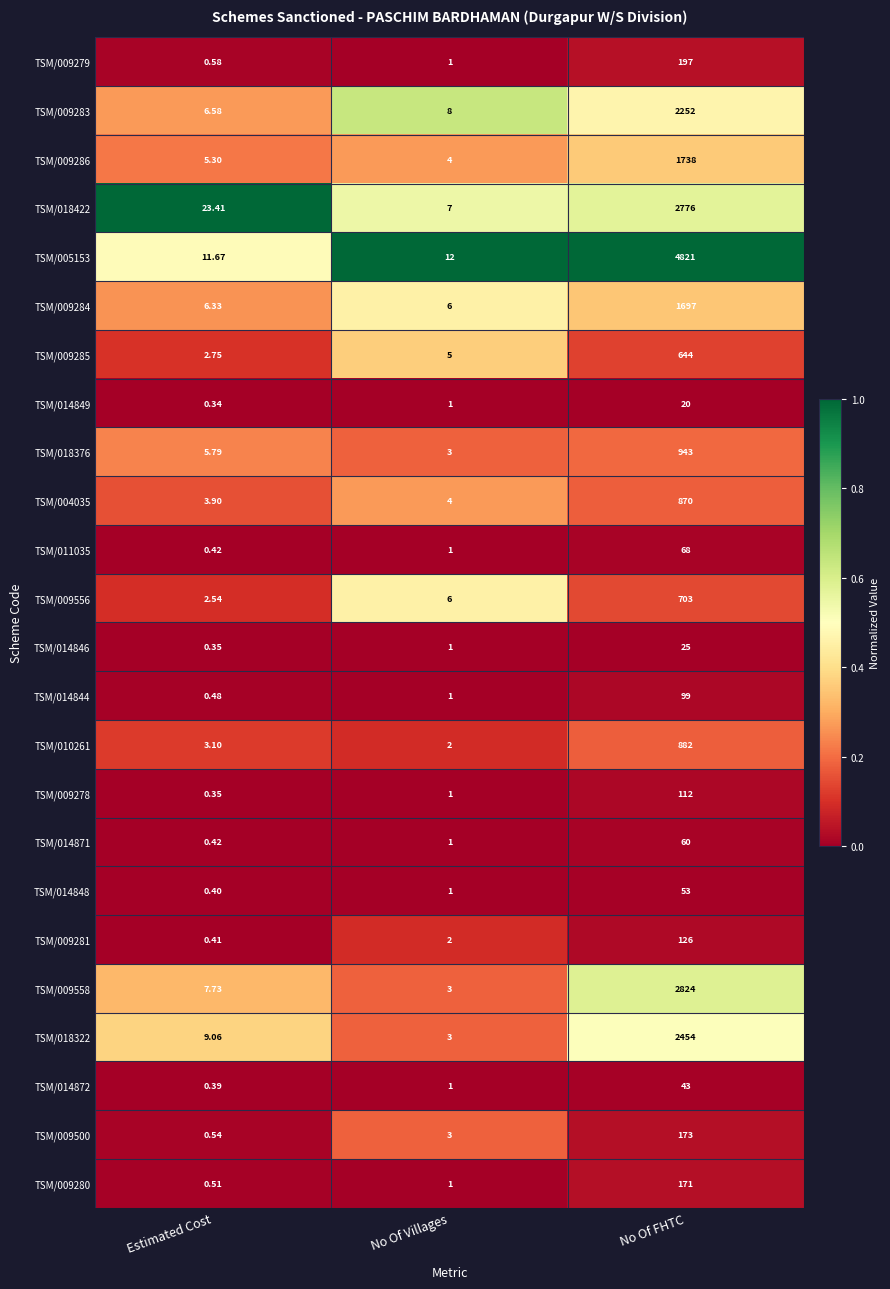

Rank the categories by TSM/009286 value from highest to lowest.

No Of FHTC, Estimated Cost, No Of Villages